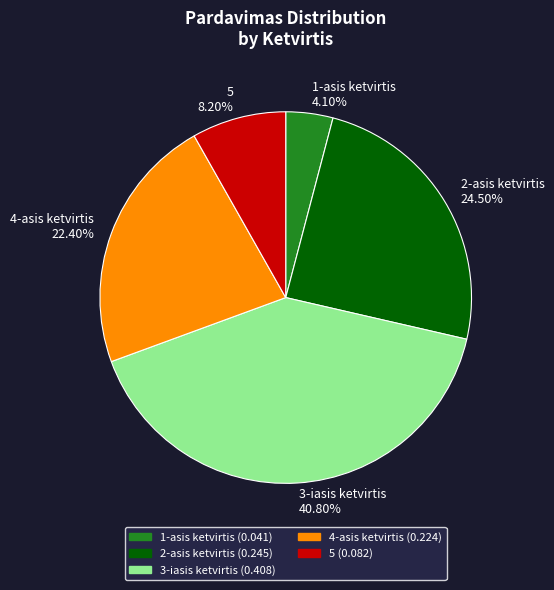

To the nearest percent, what is the difference between the largest and smallest slice percentages?

37%